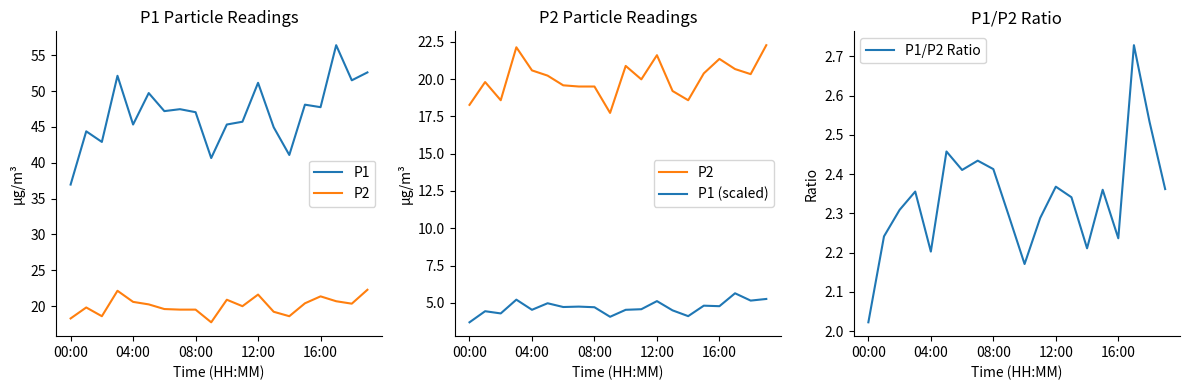

At which label is P1/P2 Ratio closest to 2?

00:00